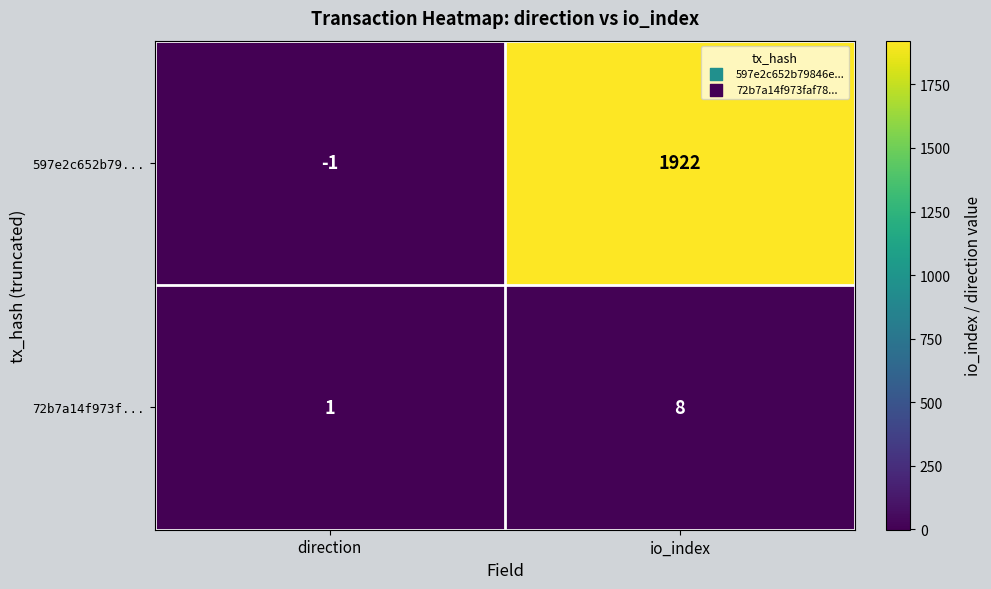

Where is 72b7a14f973f... nearest to the value 4?

direction